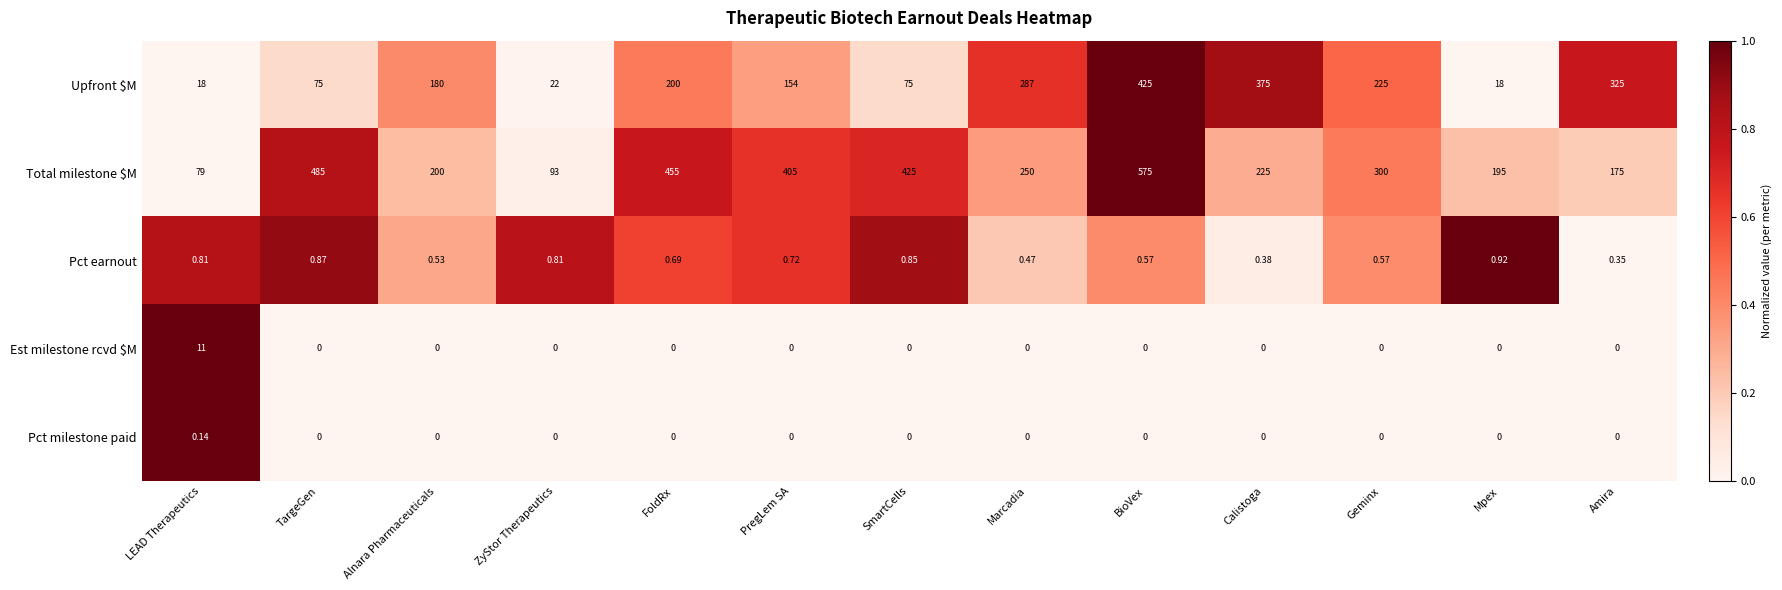

Between Geminx and Amira, which series saw the biggest shift?

Total milestone $M